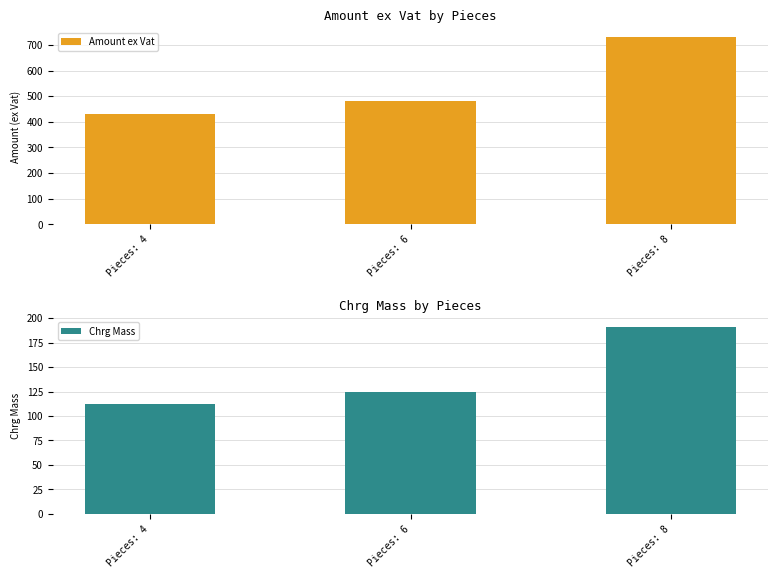

What is the total value across all series at Pieces: 4?

542.4